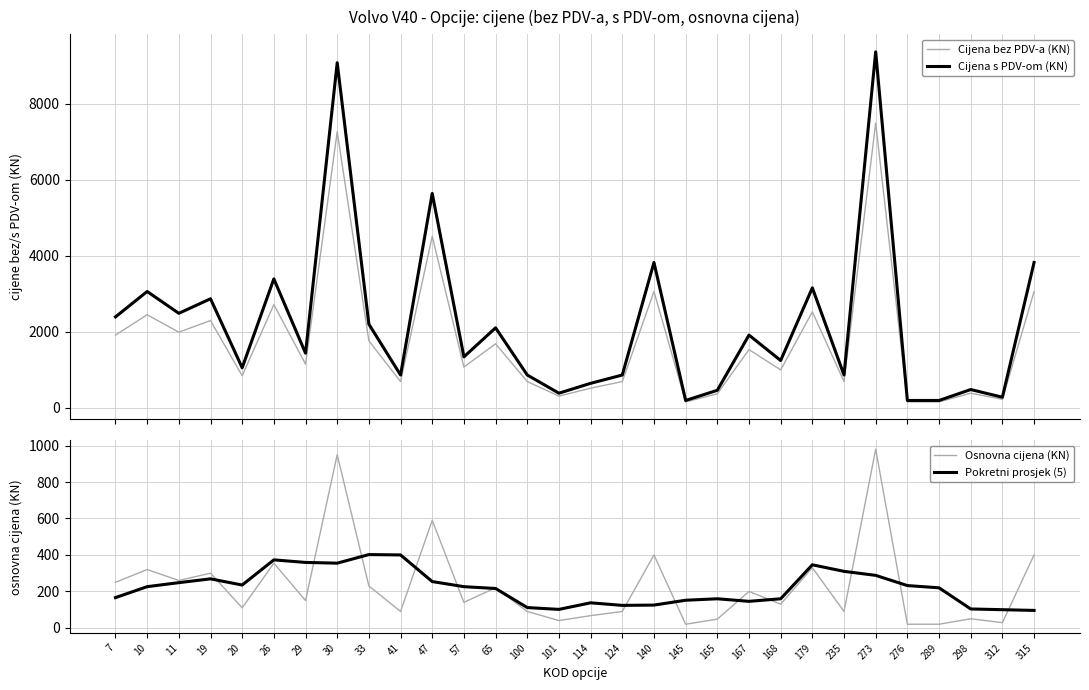

At which category does Pokretni prosjek (5) reach its first local peak?

19